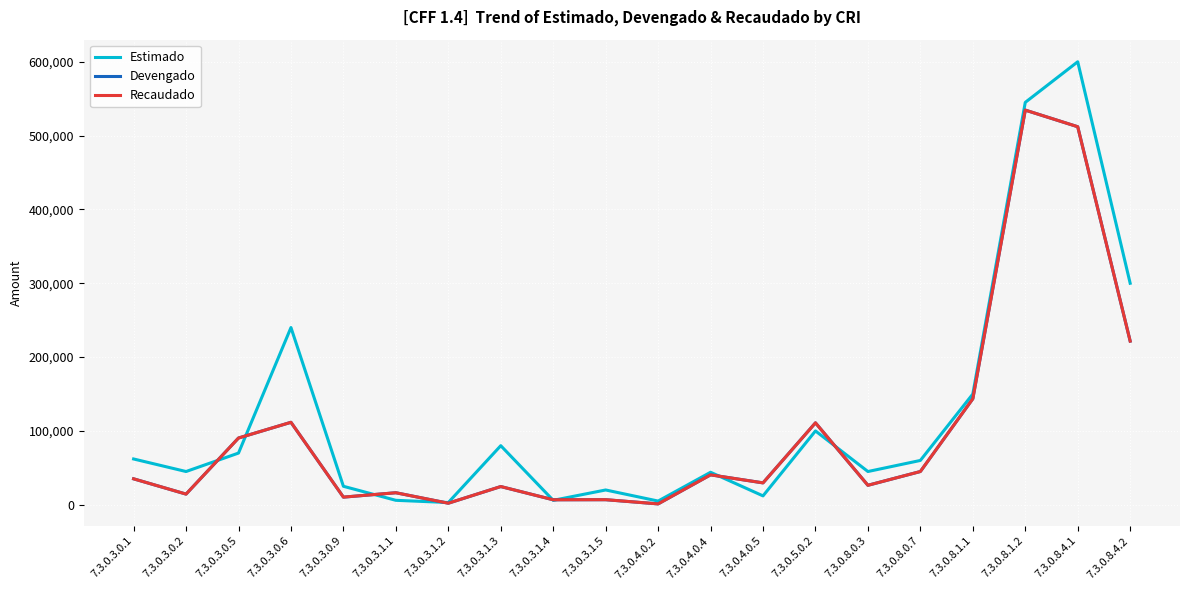

What is the difference between the highest and lowest values at 7.3.0.8.1.2?

10470.3